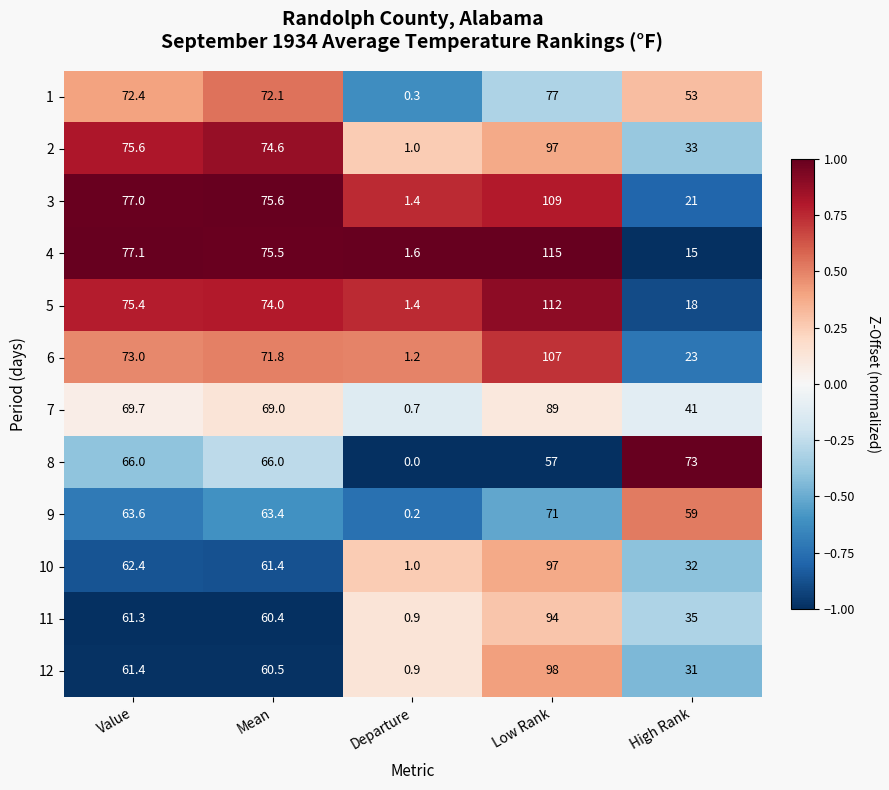

What is the average value of the 1 series?

55.0